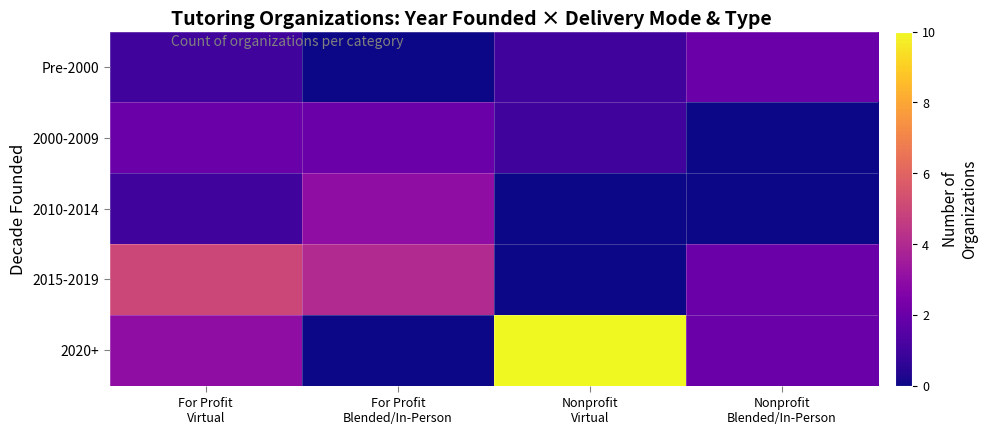

At which category does the chart reach its minimum across all series?

For Profit
Blended/In-Person